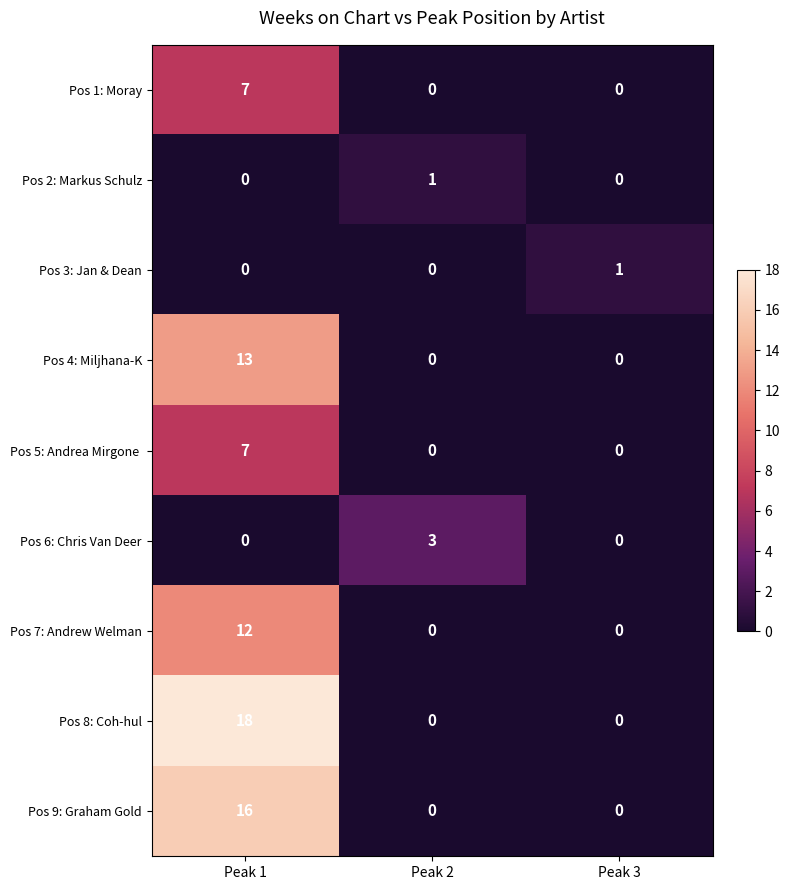

The value of Pos 1: Moray at Peak 1 is 10. True or false?

False